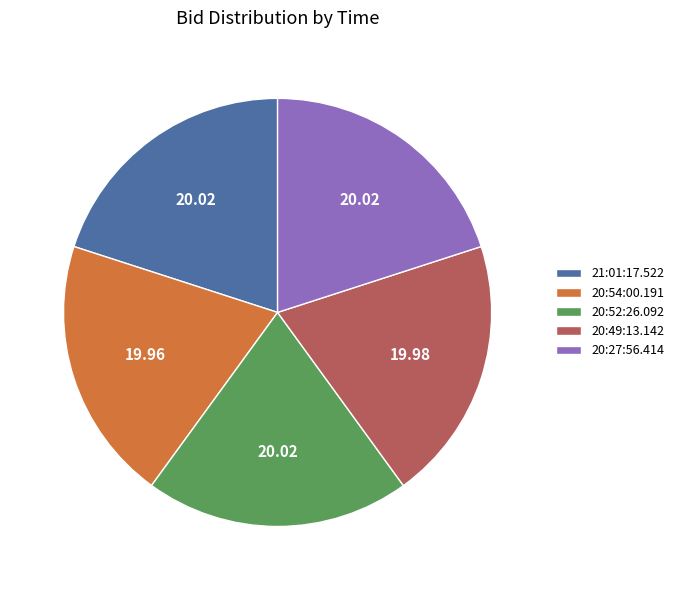

Is it true that 20:49:13.142 is 20% of the pie?

True